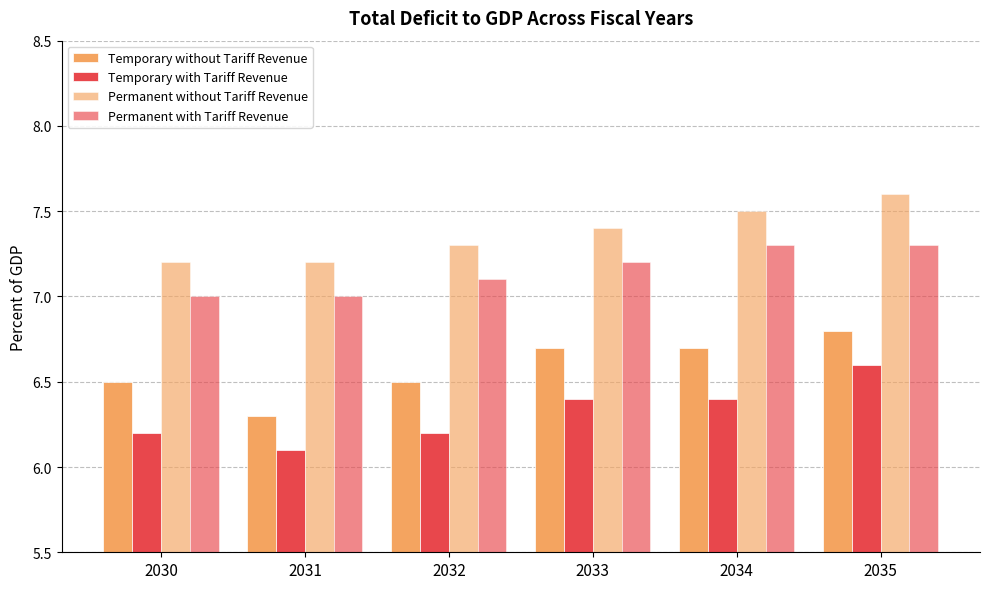

Count the number of data series in this chart.

4